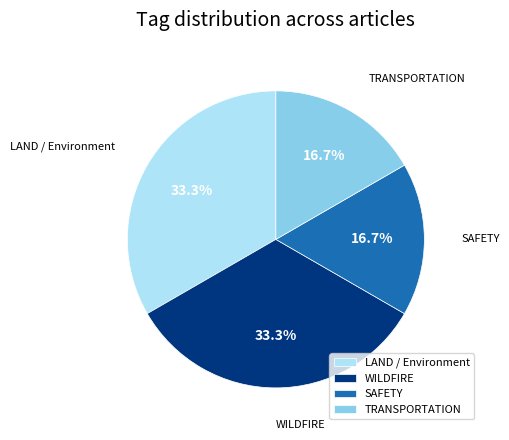

Does any single category account for the majority?

No